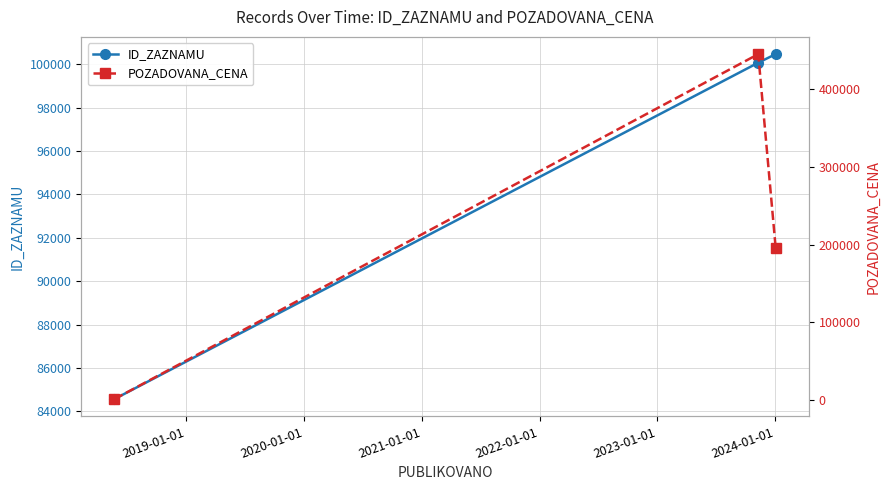

What is the value of the ID_ZAZNAMU point at the 1st from the left?

84566